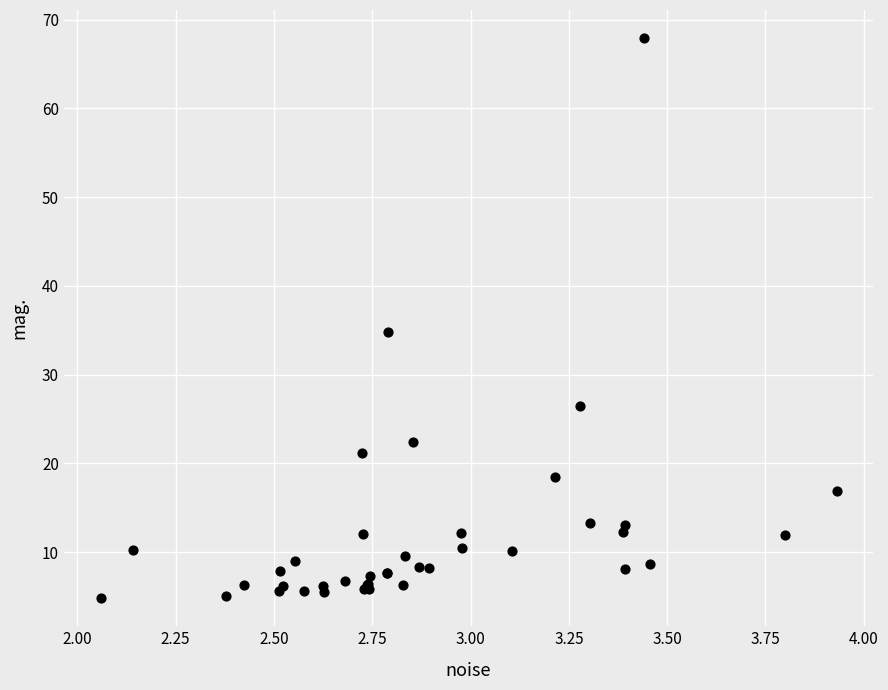

What Y value in the scatter plot is closest to 36?

34.8